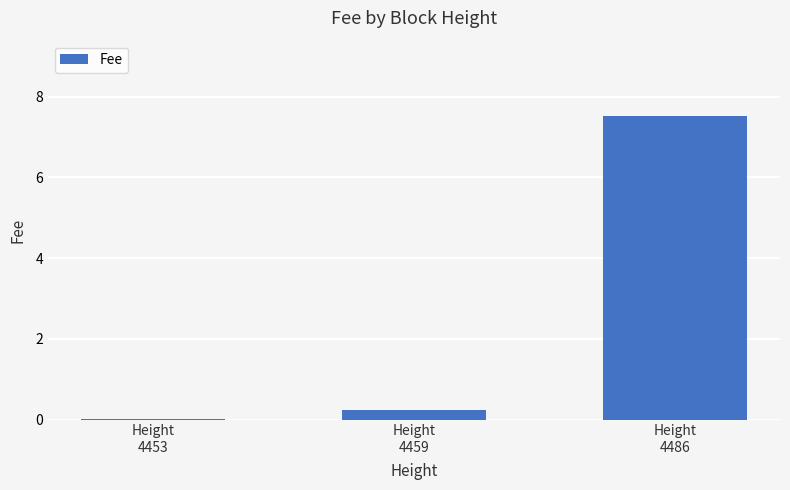

Are the bars horizontal?

No